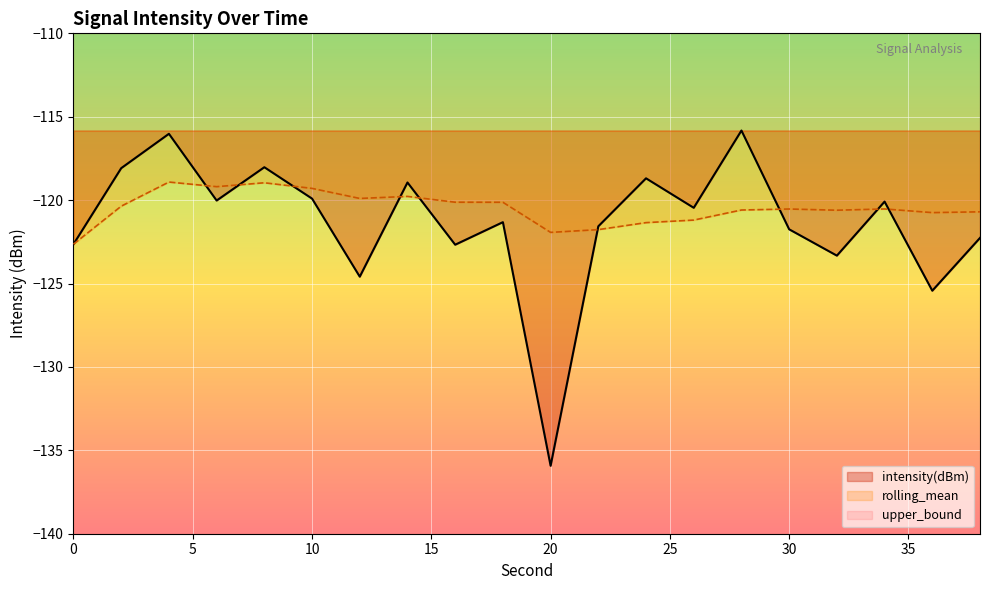

True or false: intensity(dBm) and rolling_mean cross at least once.

True